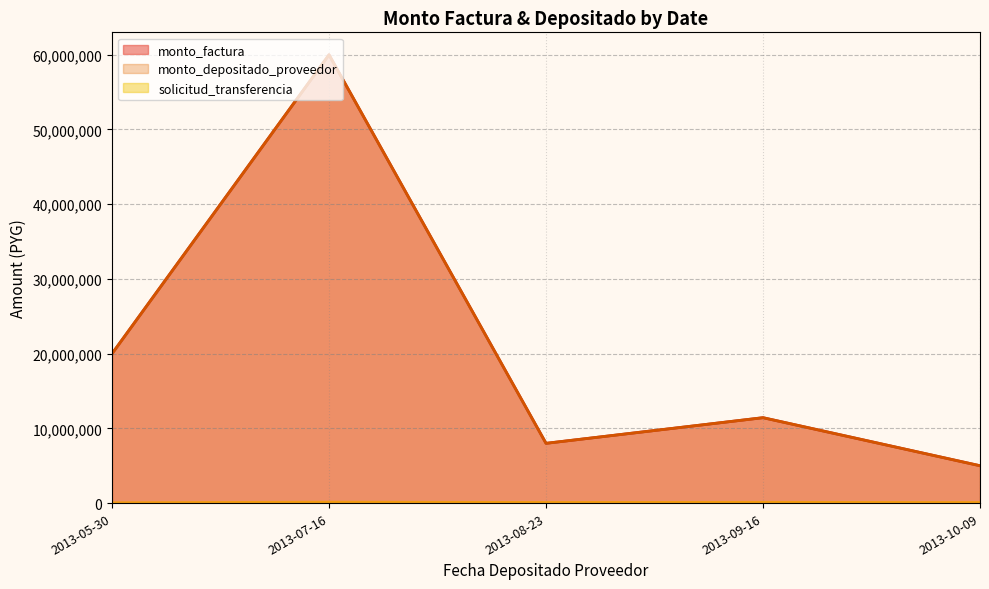

What is the label of the 2nd point from the right?

2013-09-16